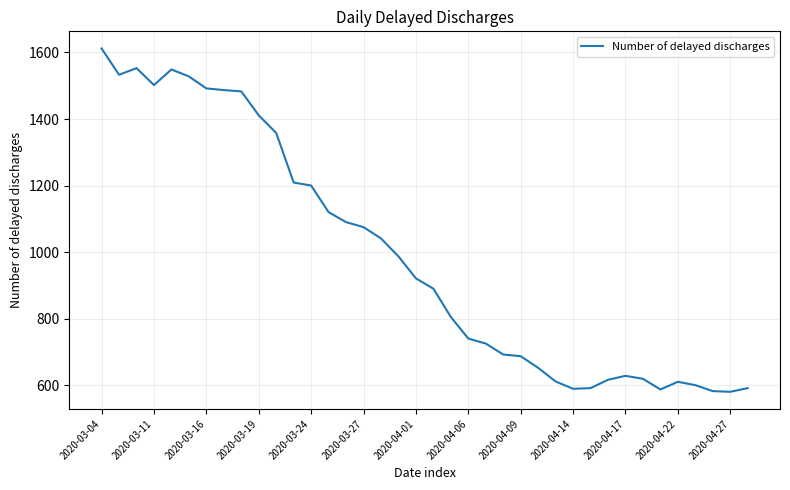

What is the smallest value displayed?

580